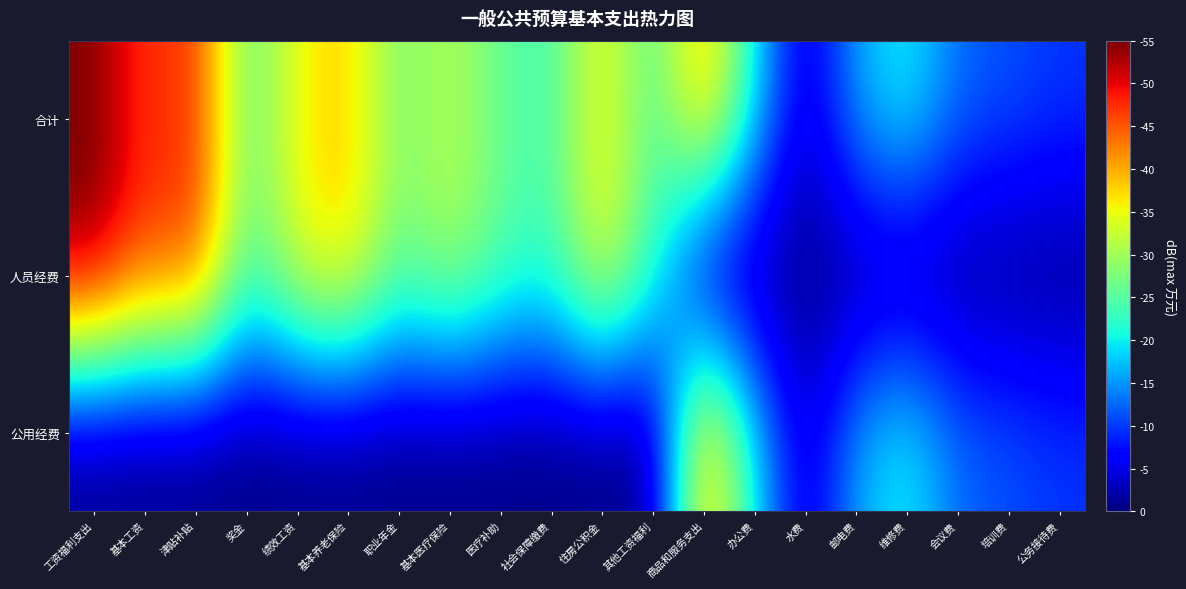

Which series changed the most between 基本医疗保险 and 社会保障缴费?

合计